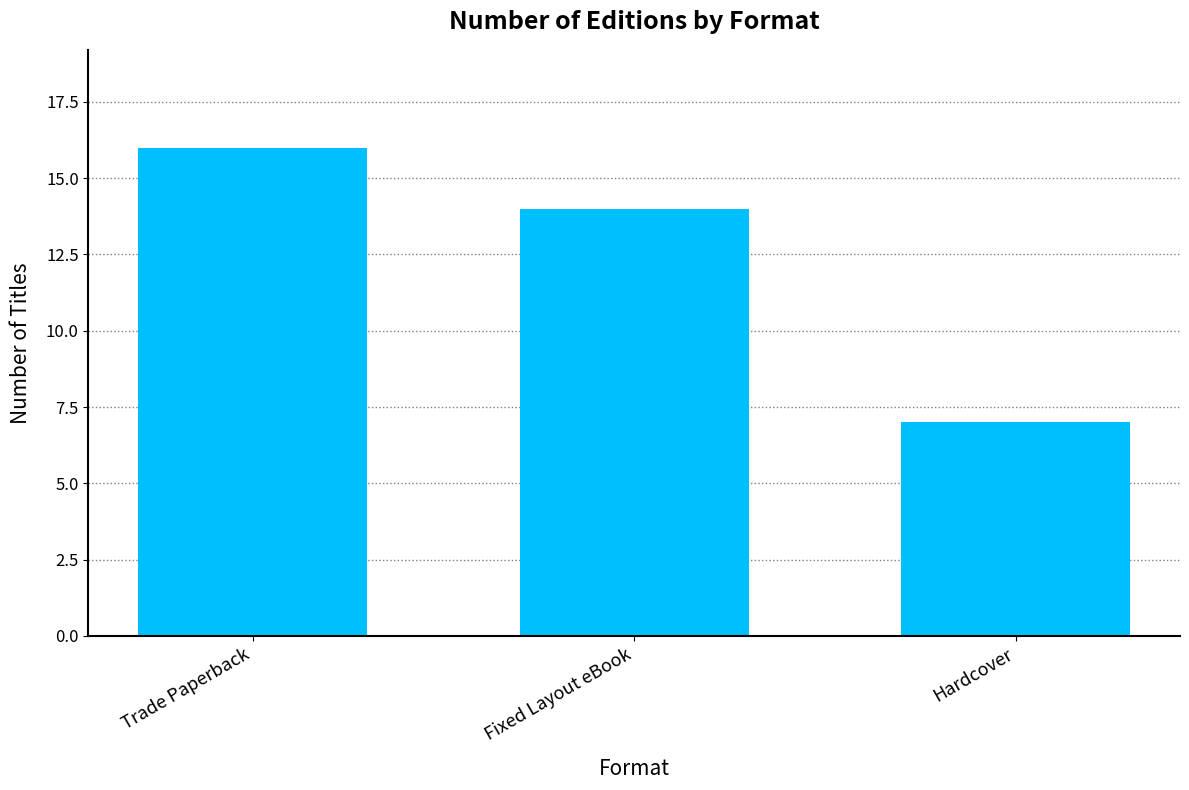

What is the label of the 3rd bar from the right?

Trade Paperback